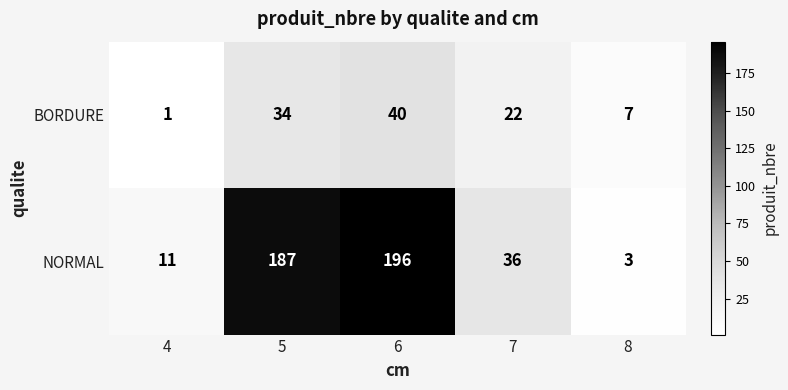

Rank the series at 5 from lowest to highest value.

BORDURE, NORMAL